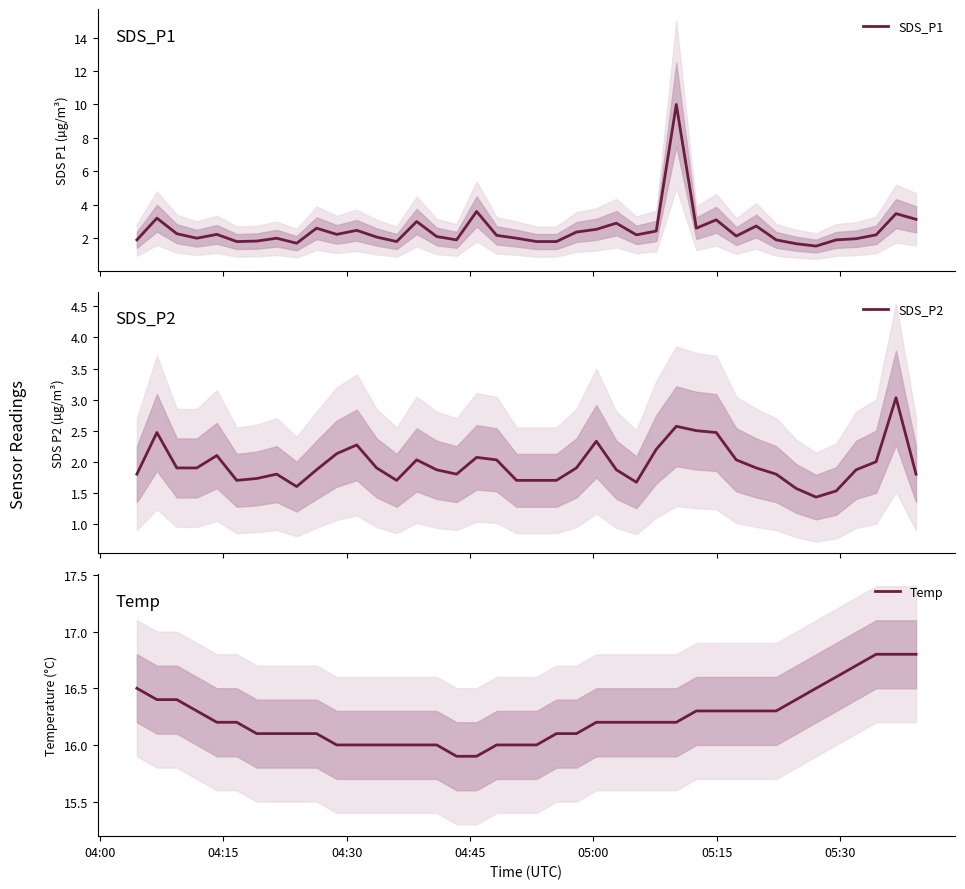

What is the lowest value of the Temp series?

15.9